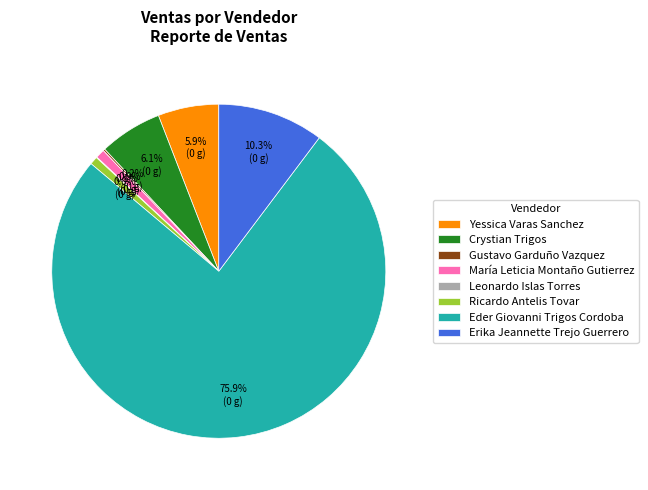

Is there any slice that represents more than half of the pie?

Yes